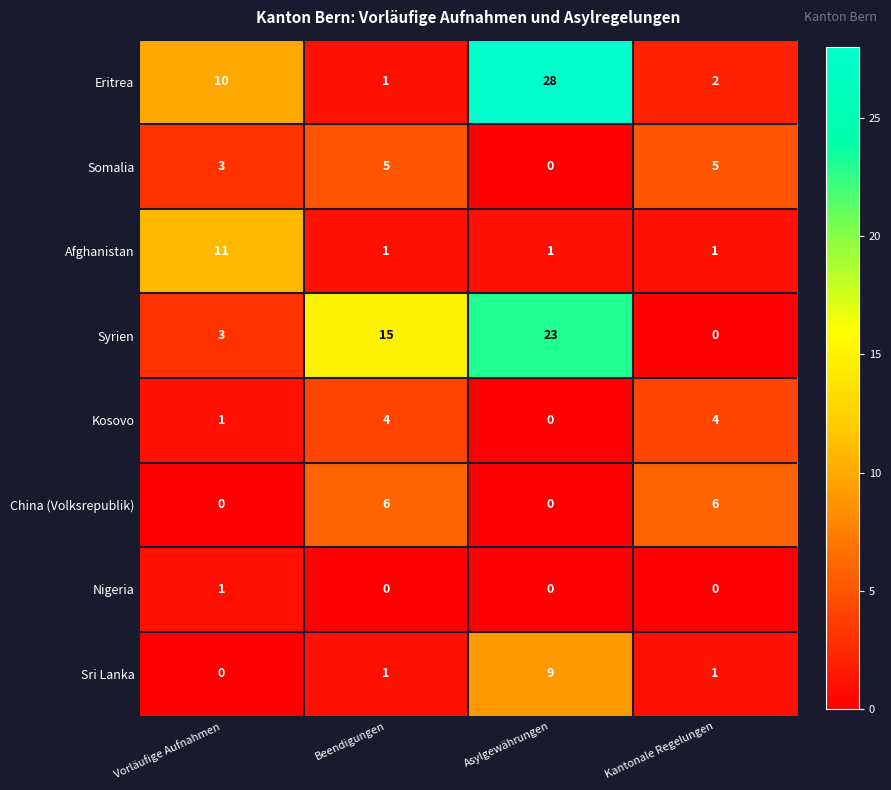

List the series in order of their peak value, highest first.

Eritrea, Syrien, Afghanistan, Sri Lanka, China (Volksrepublik), Somalia, Kosovo, Nigeria